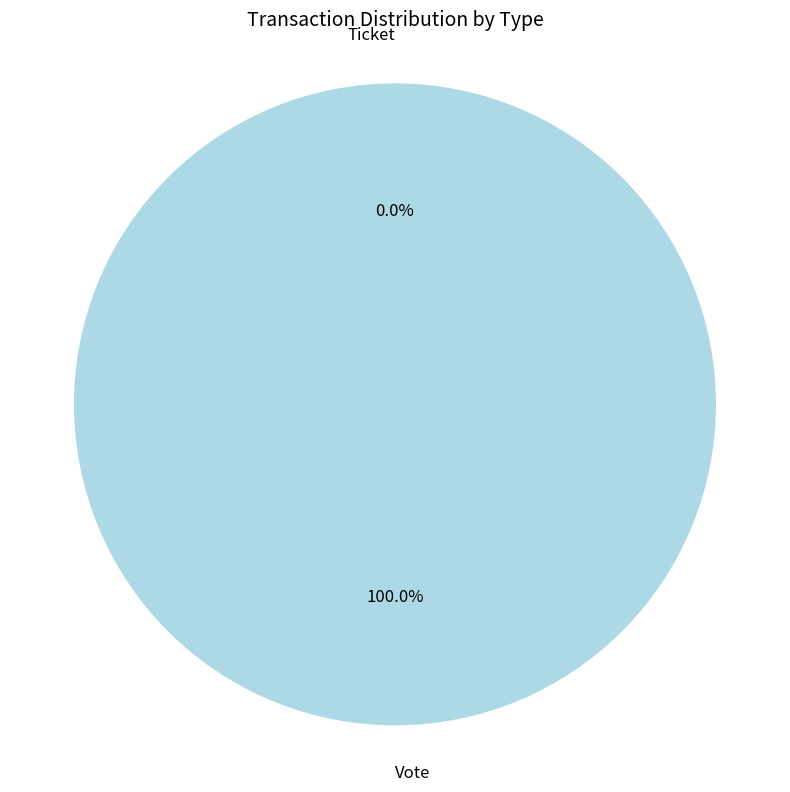

Count the number of slices in the pie.

2